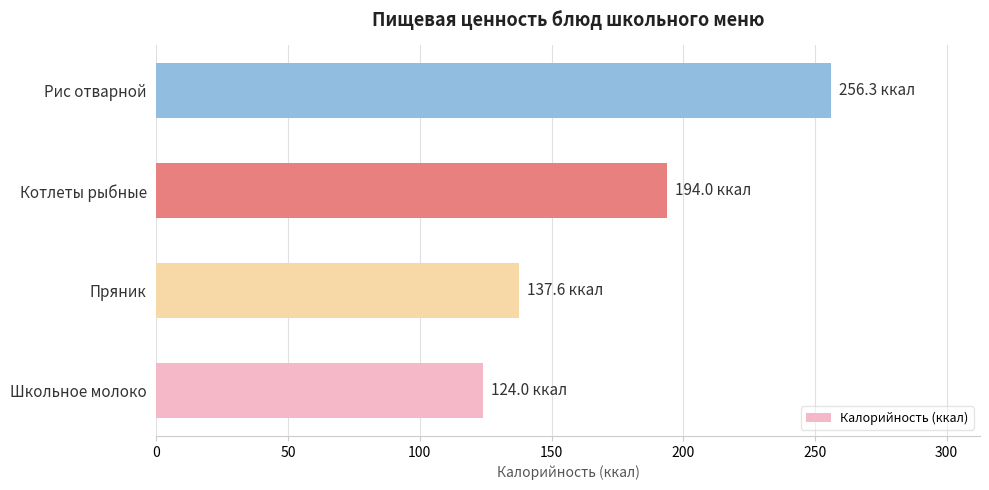

How many data points does each series have?

4